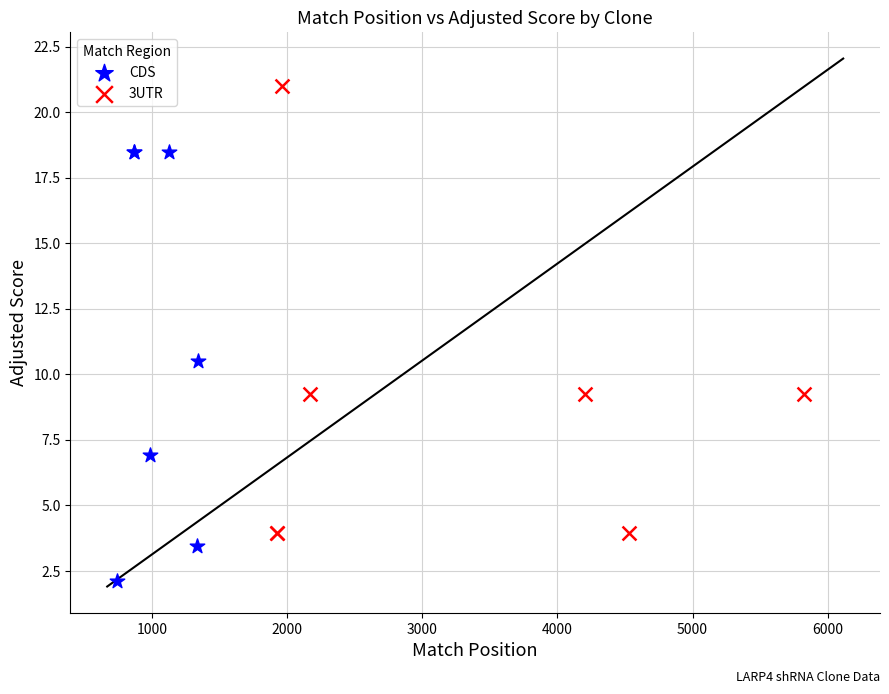

What are all the series names shown in the legend?

CDS, 3UTR